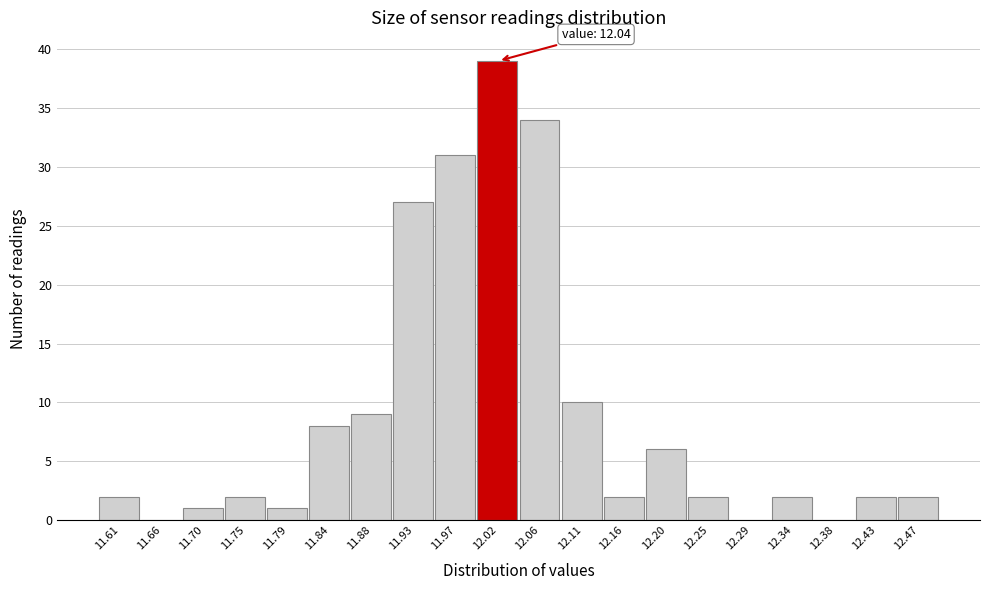

Reading left to right, what are all the values shown in this chart?

11.61=2	11.66=0	11.70=1	11.75=2	11.79=1	11.84=8	11.88=9	11.93=27	11.97=31	12.02=39	12.06=34	12.11=10	12.16=2	12.20=6	12.25=2	12.29=0	12.34=2	12.38=0	12.43=2	12.47=2